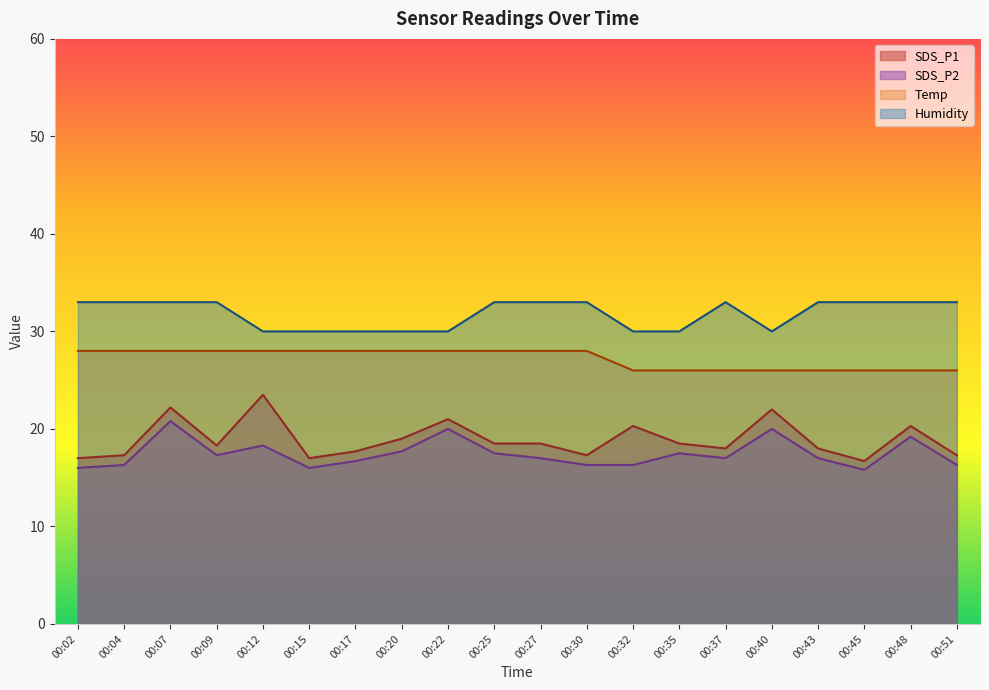

Which has a higher value, 00:25 or 00:02?

00:25